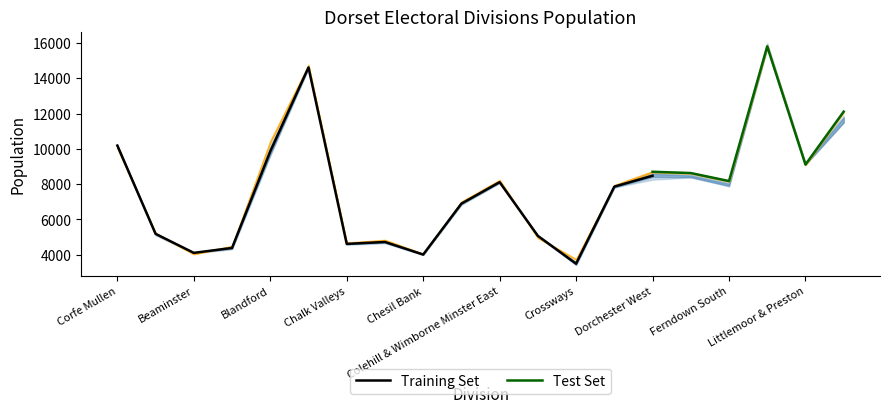

How many data points in Year 2011 are above 8021?

9